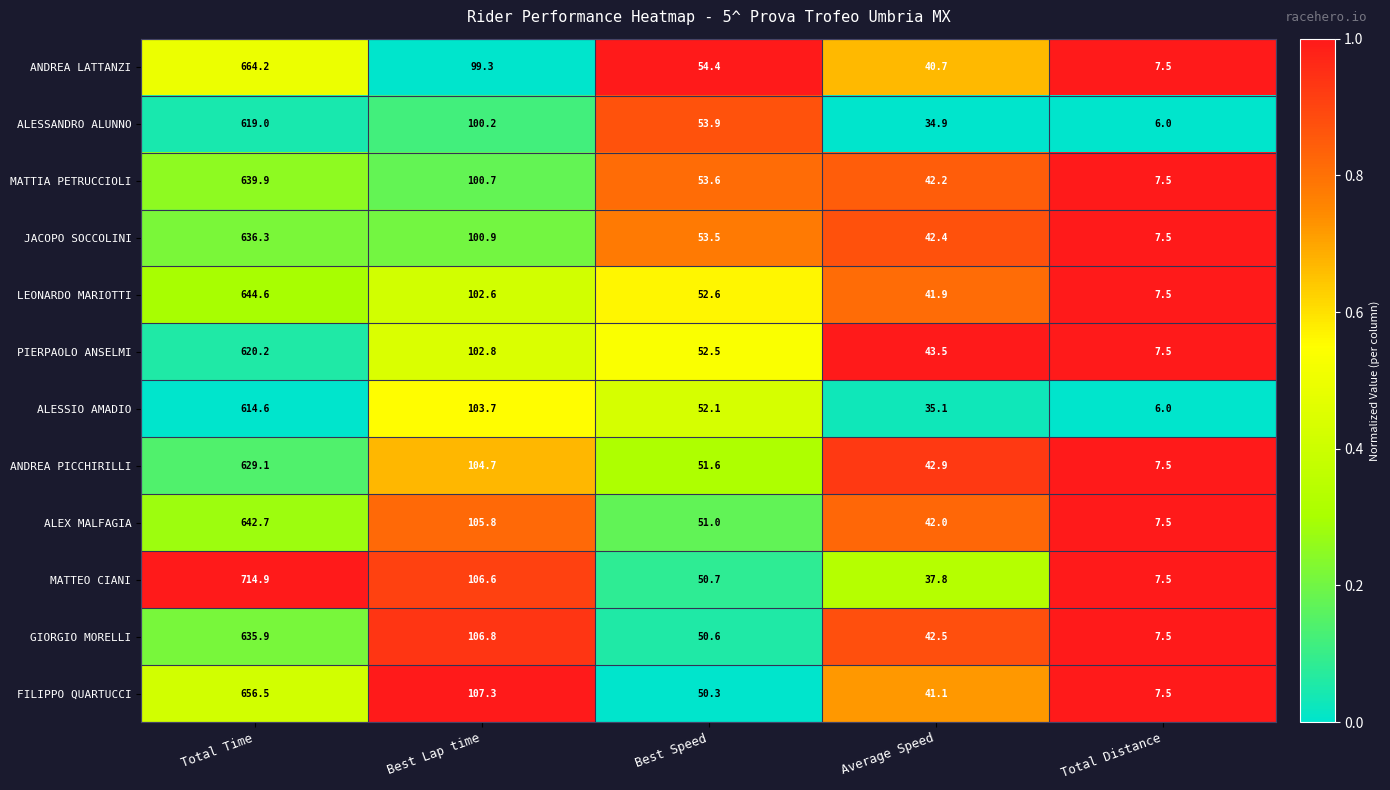

Which series has the largest range (max minus min)?

MATTEO CIANI